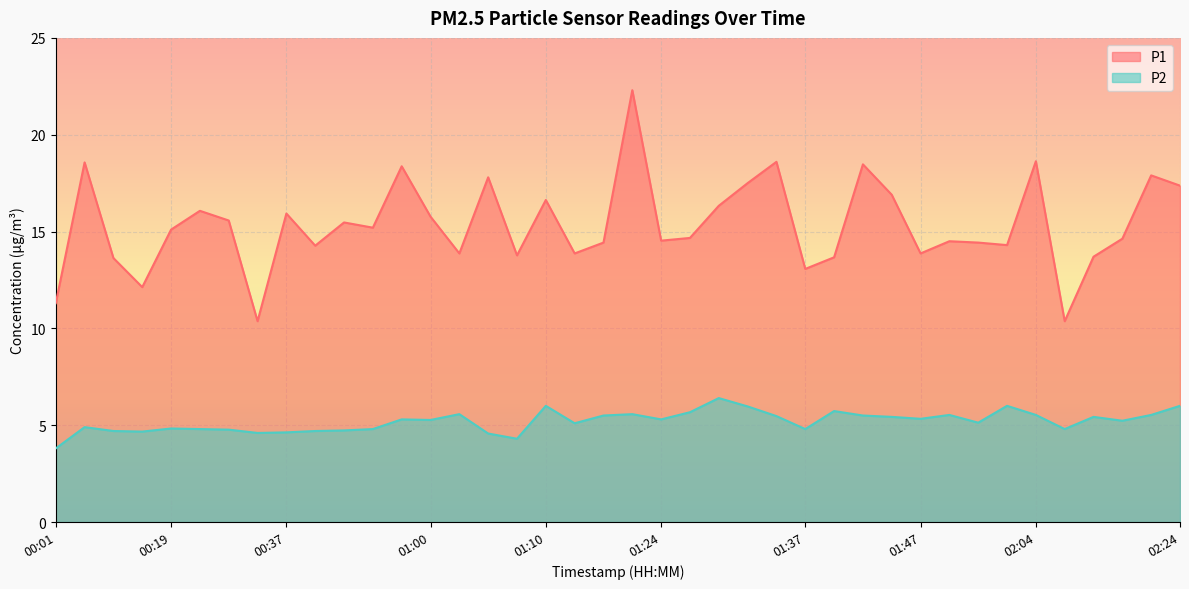

What value does the P2 series have at 00:37?

4.6